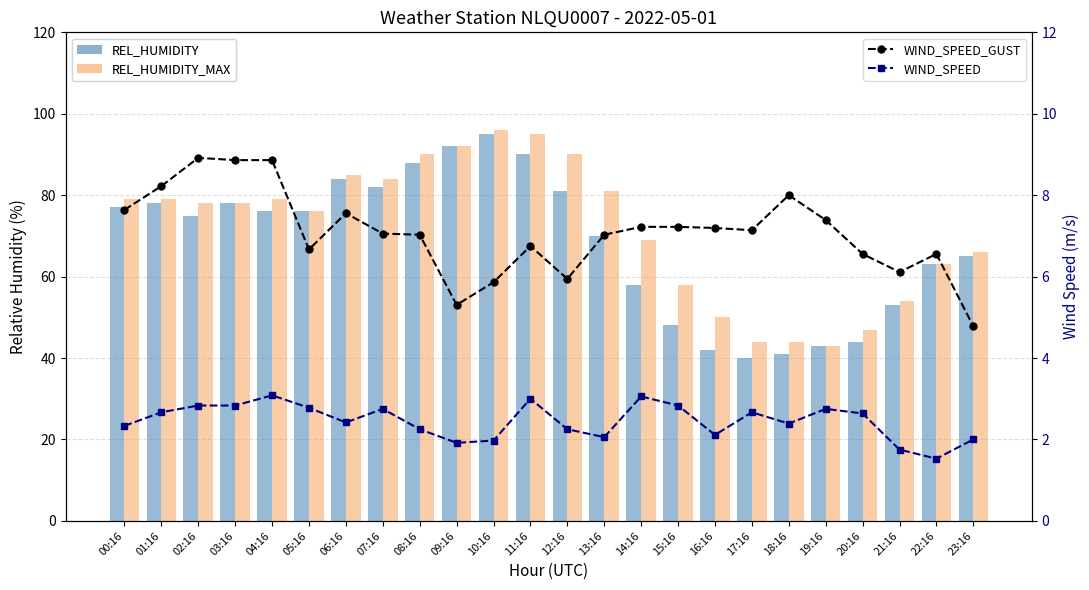

What is the difference between the REL_HUMIDITY values at 14:16 and 21:16?

5.0